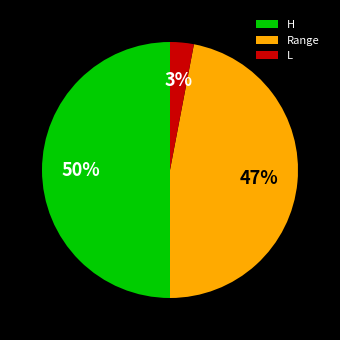

Do L and H together represent more than half of the pie?

Yes